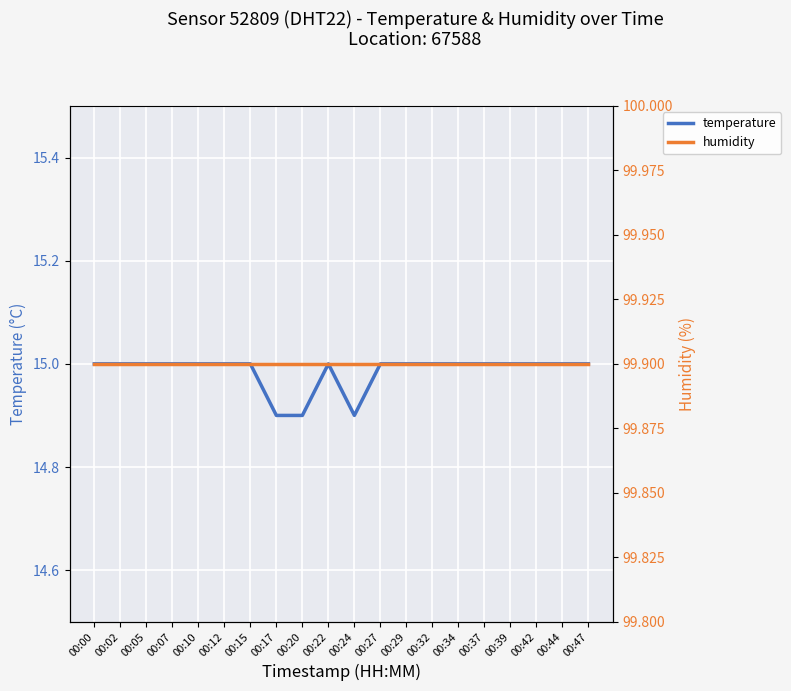

What is the difference between the maximum and minimum values in the temperature series?

0.1